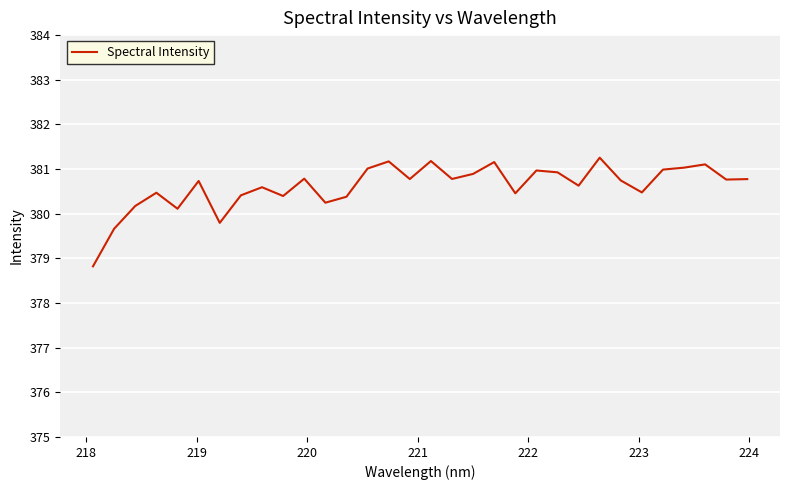

What is the smallest value displayed?

378.8